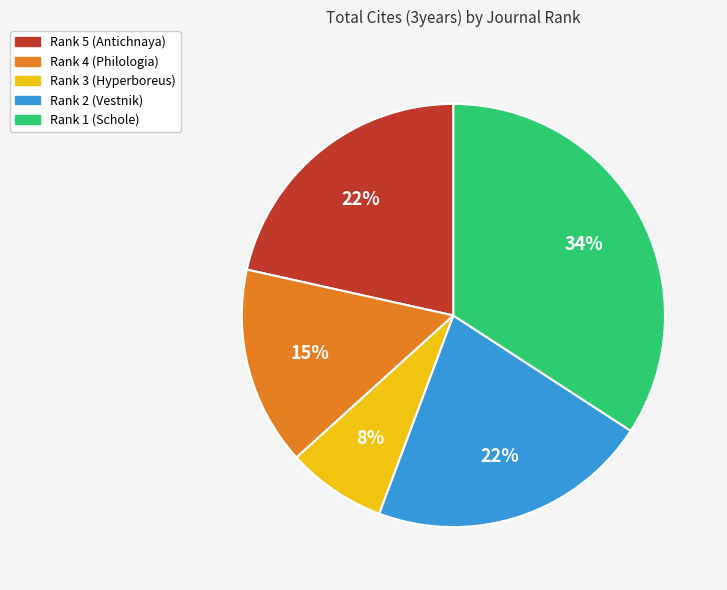

The Rank 4 (Philologia) slice represents 21% of the pie. True or false?

False